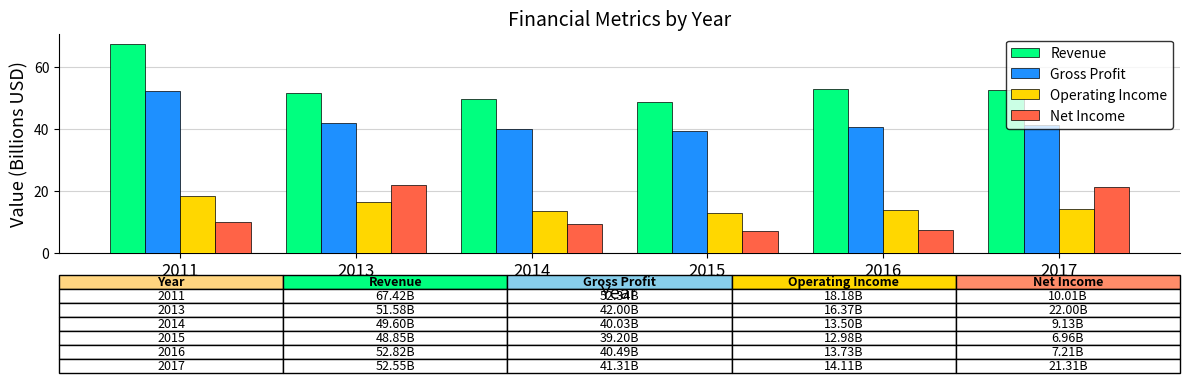

Between 2011 and 2013, which series saw the biggest shift?

Revenue